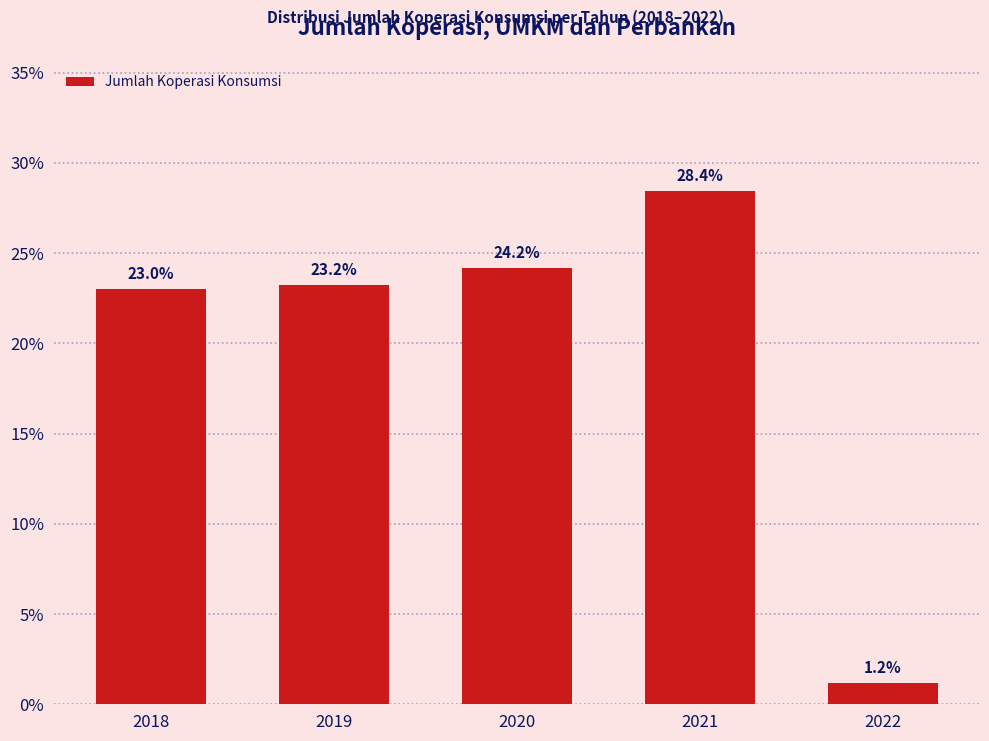

Reading left to right, transcribe all the data shown in this chart.

2018=23.0	2019=23.2	2020=24.2	2021=28.4	2022=1.2